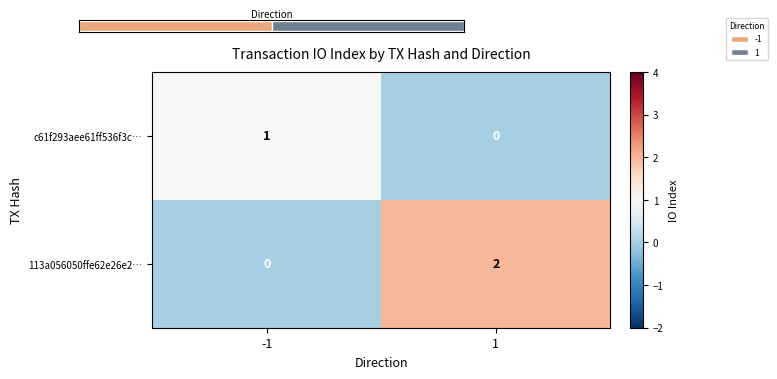

What is the highest value of the c61f293aee61ff536f3c… series?

1